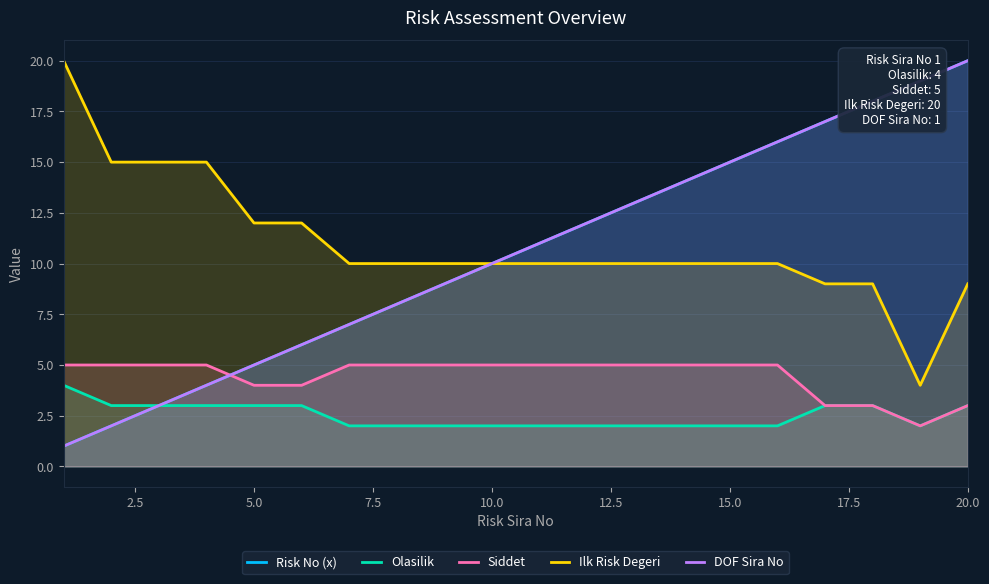

True or false: Risk No (x) and Ilk Risk Degeri cross at least once.

False